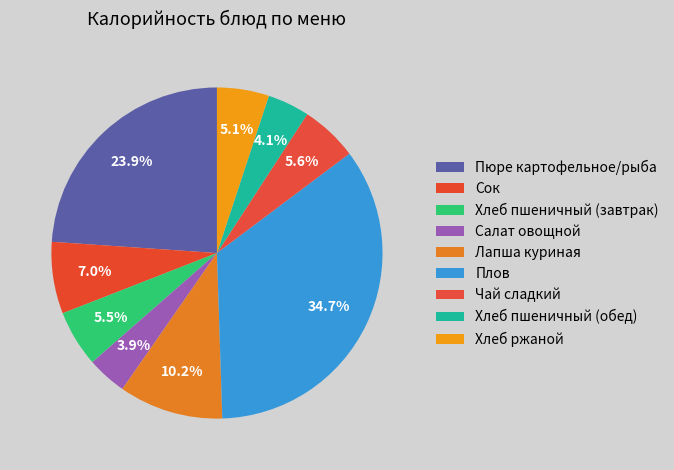

Count the number of slices in the pie.

9